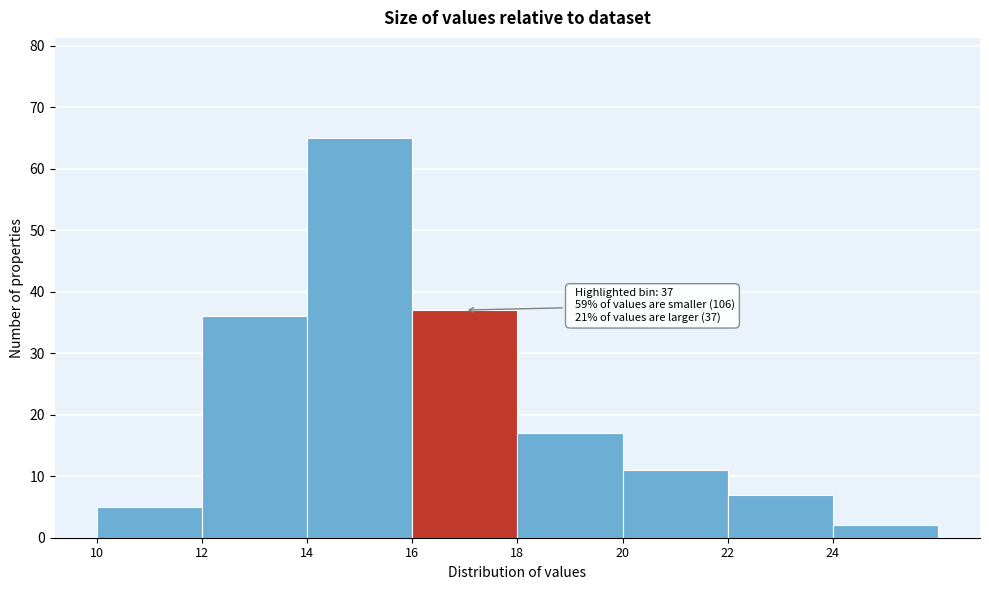

Over which range of the x-axis is the bar tallest?

14 to 16